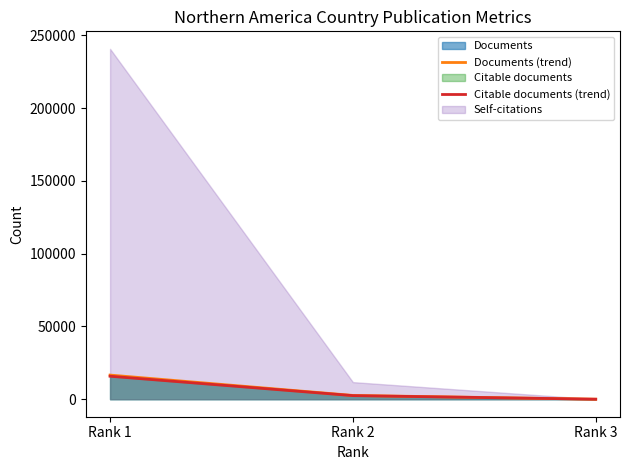

At which label is Citable documents (trend) closest to 7892?

Rank 2